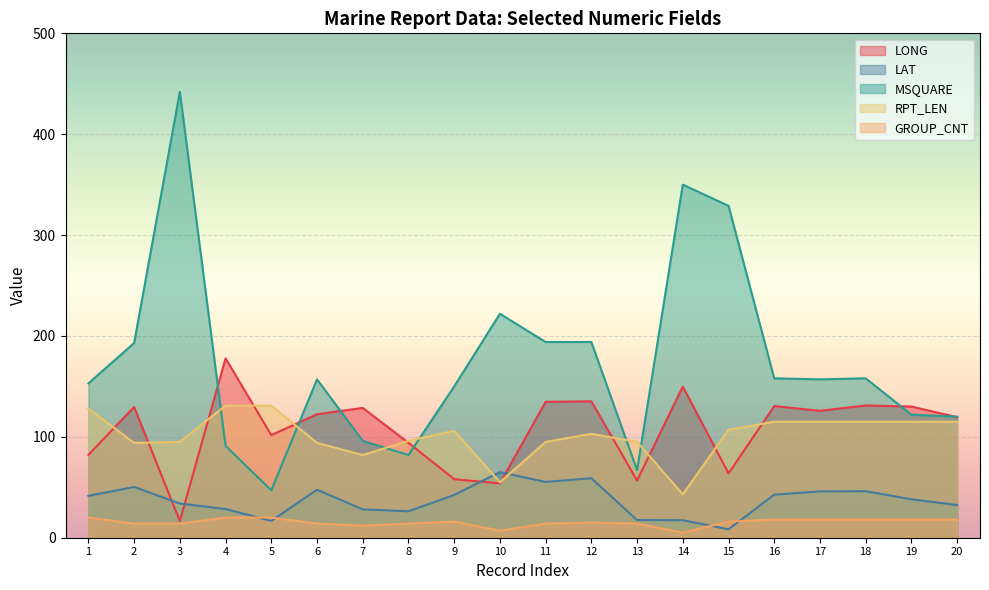

List the series in order of their peak value, highest first.

MSQUARE, LONG, RPT_LEN, LAT, GROUP_CNT